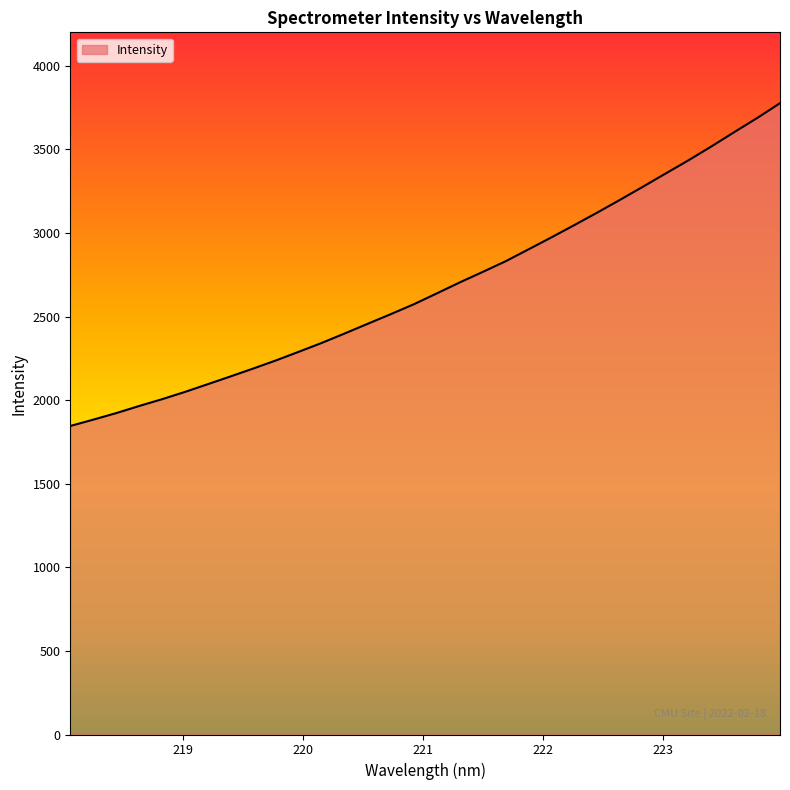

What is the maximum value shown in the chart?

3776.2